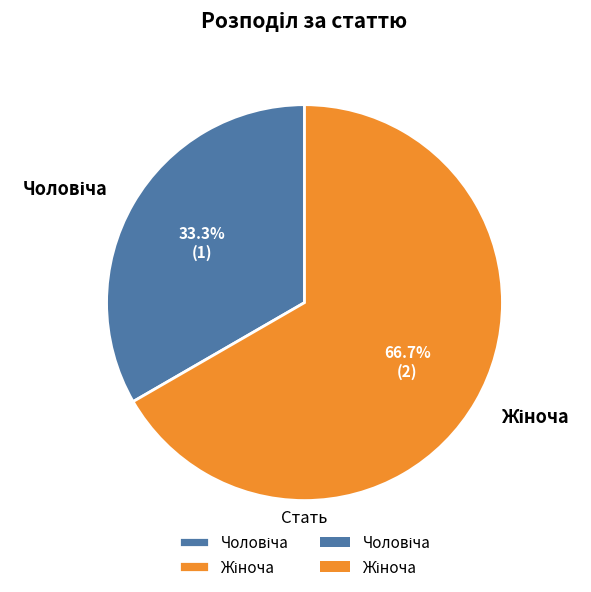

Does any single category account for the majority?

Yes